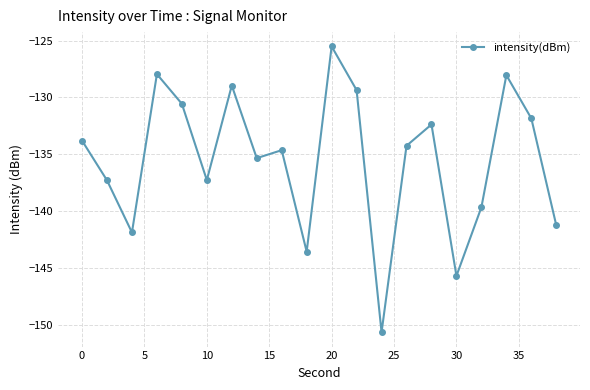

How many points are lower than both their immediate neighbors (excluding endpoints)?

6